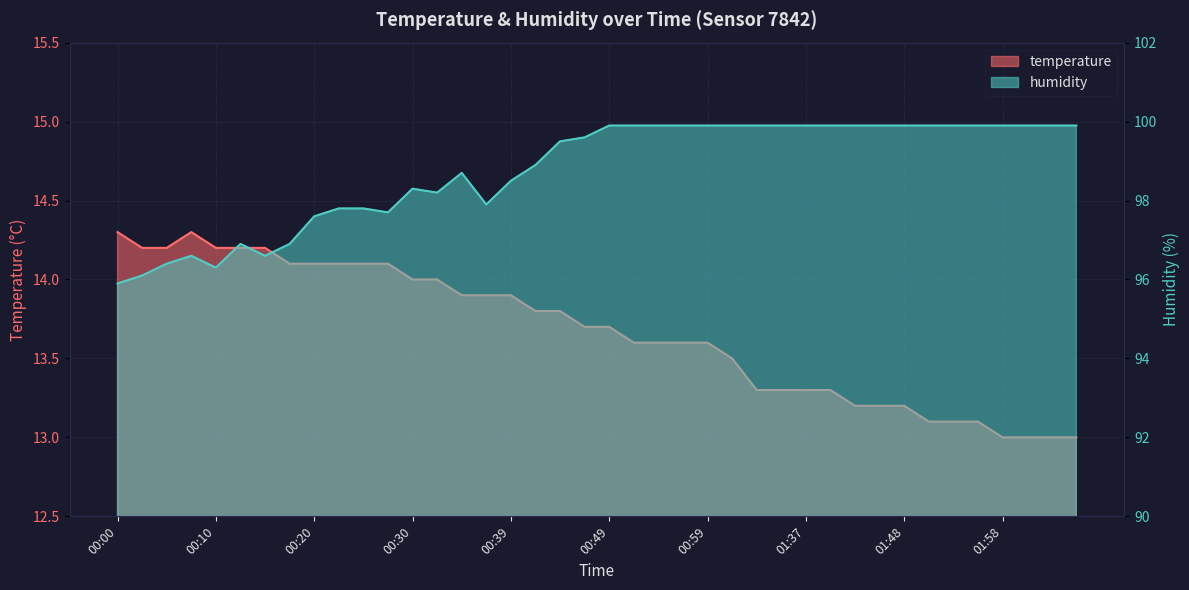

Count the number of categories in the chart.

40